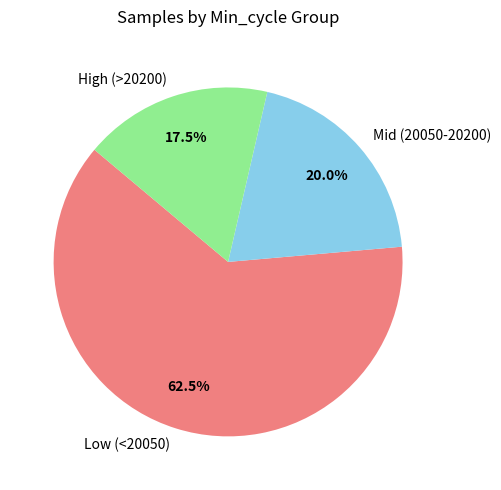

Which category has the smallest portion of the pie?

High (>20200)